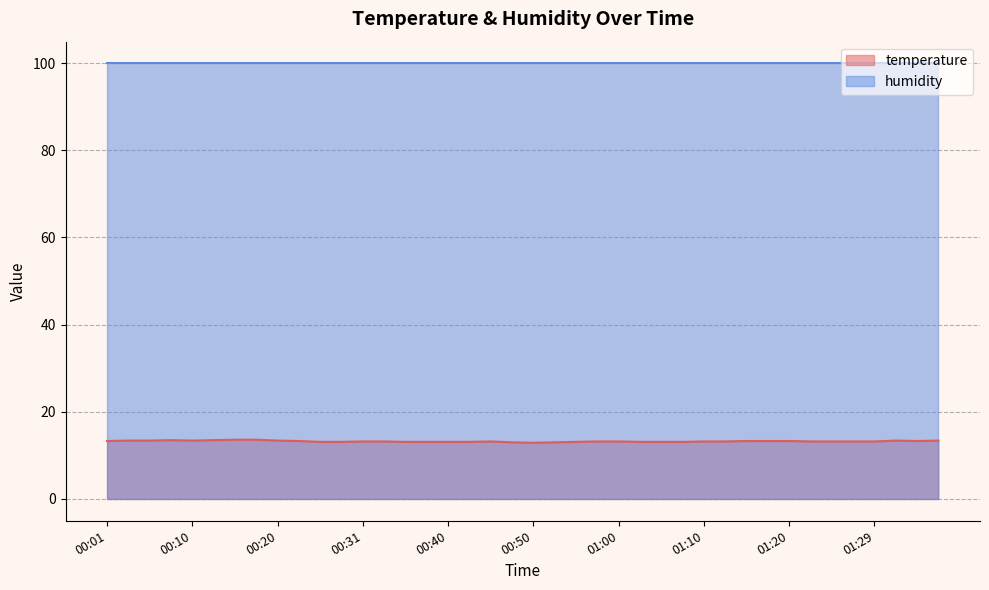

What is the difference between the values at 00:15 and 01:12?

0.4